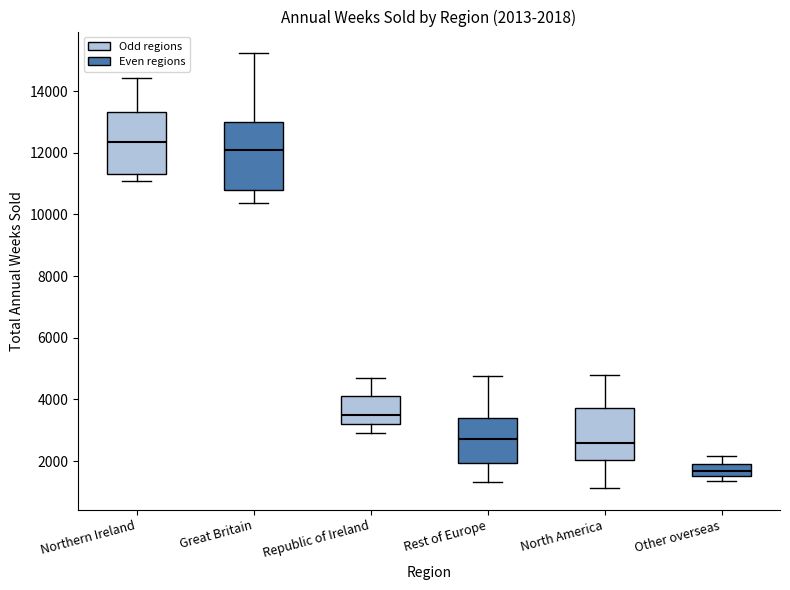

Comparing the boxes themselves (not the whiskers), which one is the tallest?

Great Britain